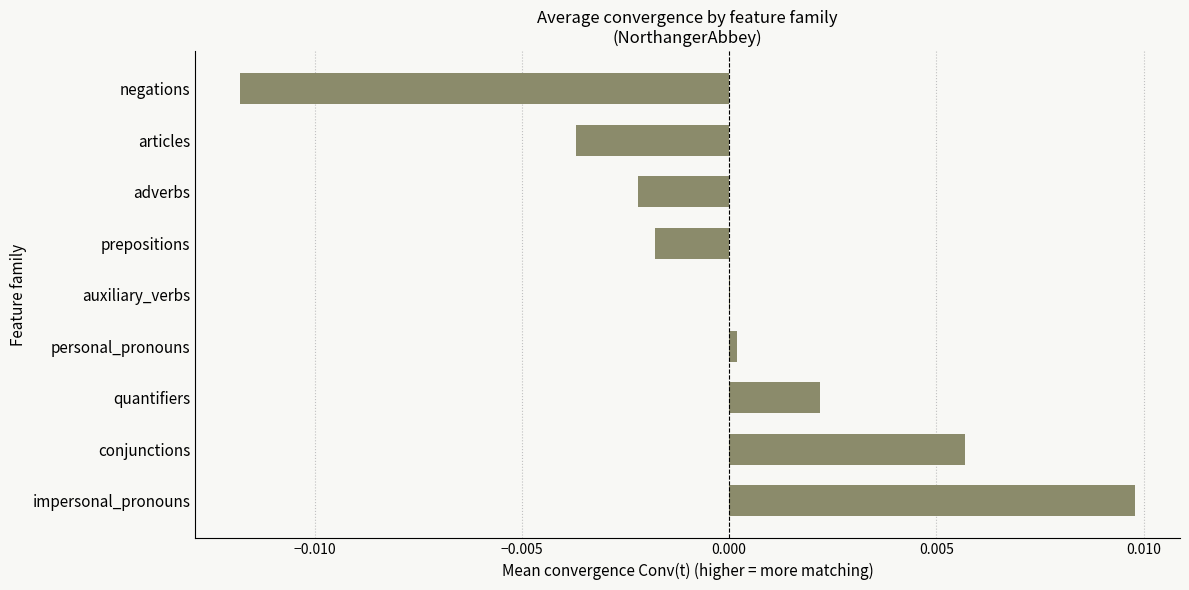

At which category does the chart reach its peak across all series?

impersonal_pronouns